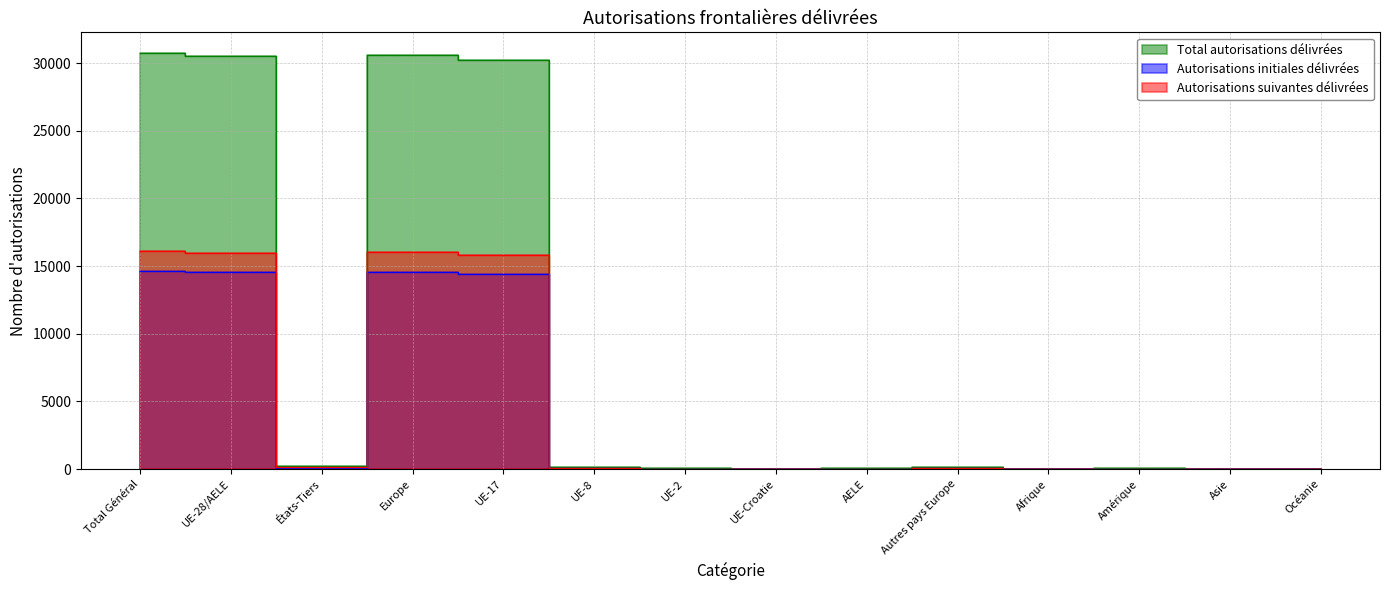

What is the difference between the second highest and minimum values in the Autorisations suivantes délivrées series?

16011